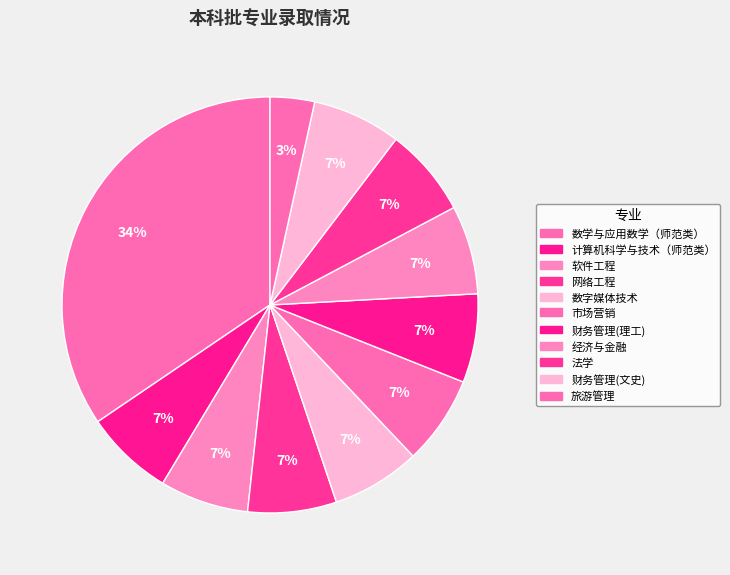

To the nearest percent, what is the difference between the largest and smallest slice percentages?

31%